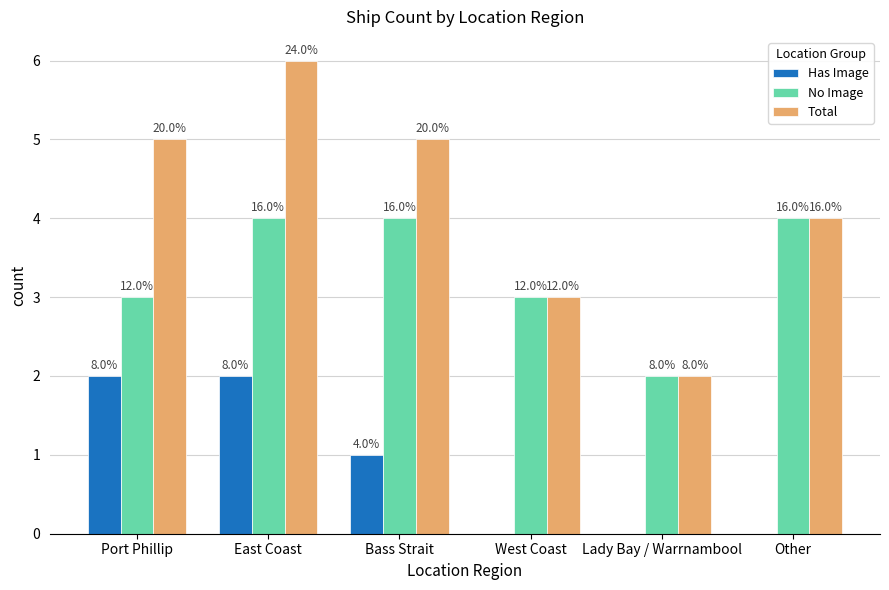

How many groups of bars are there?

6